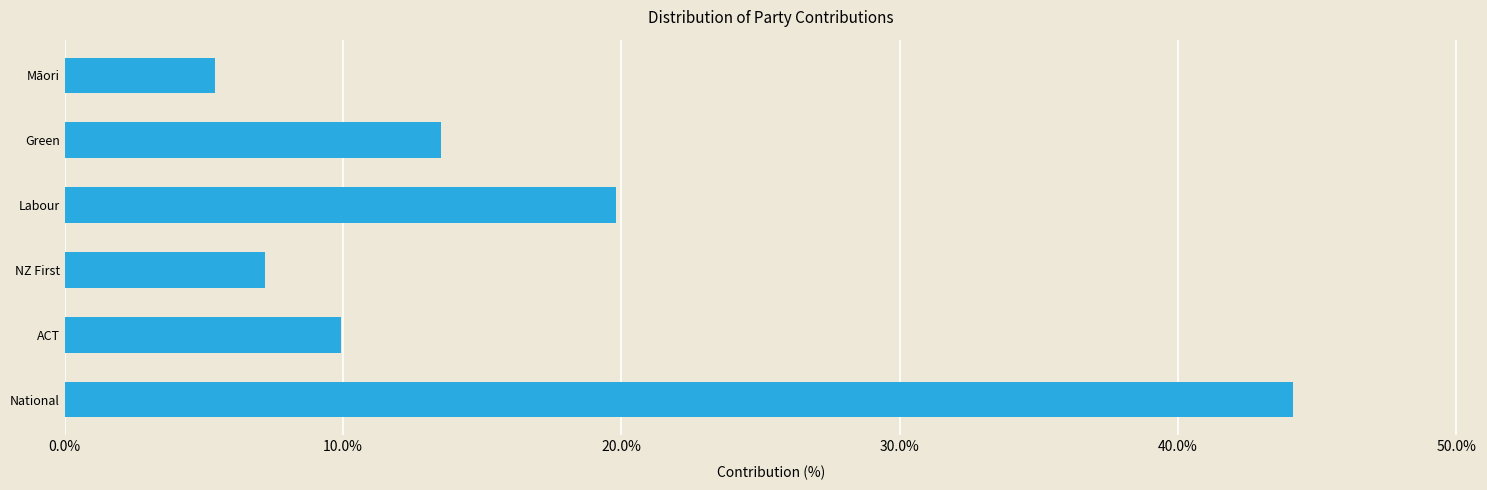

The value at ACT is 9.9. True or false?

True